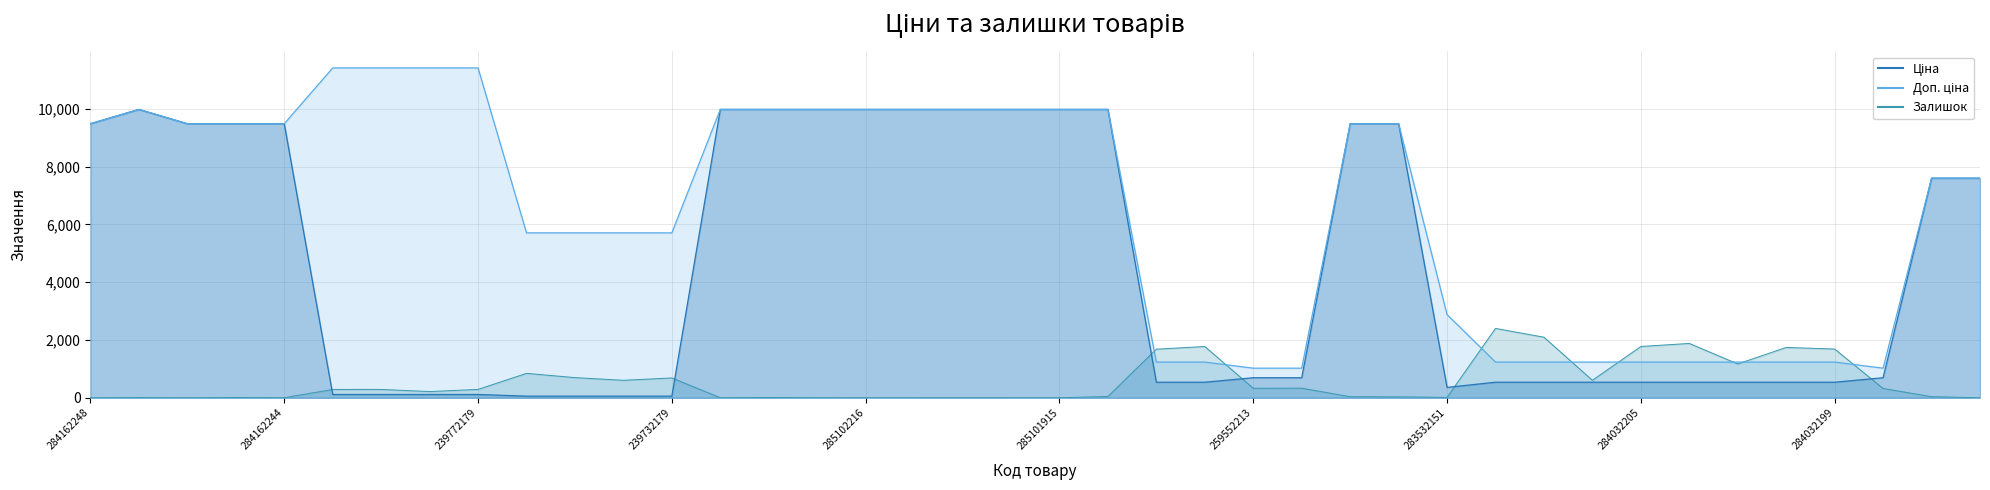

What is the label of the 33rd point from the left?

284032205